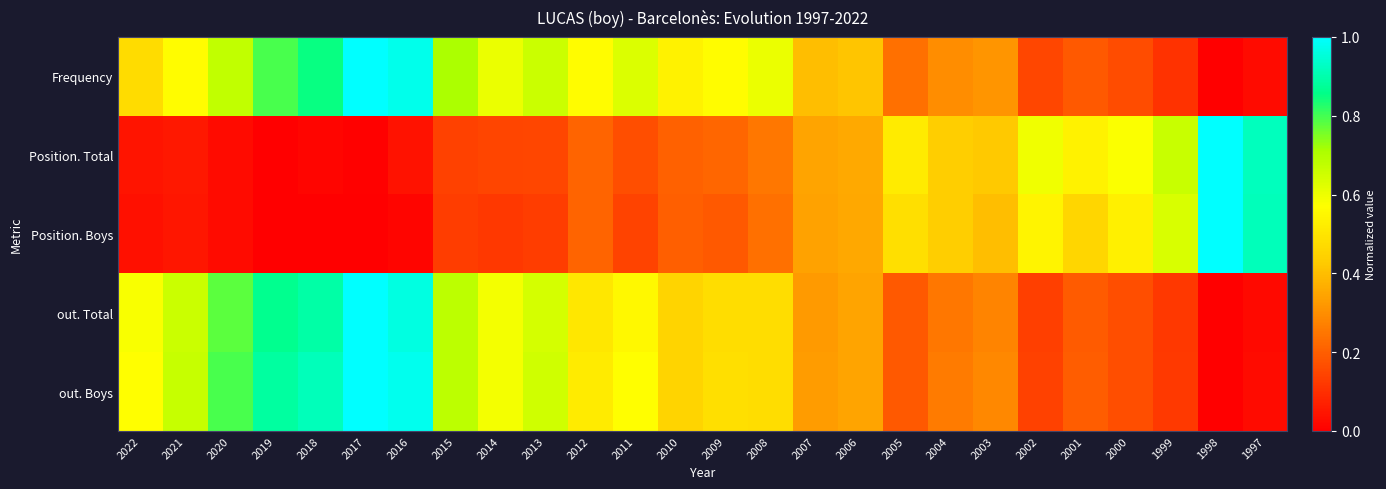

Which series has the largest total across all categories?

Frequency